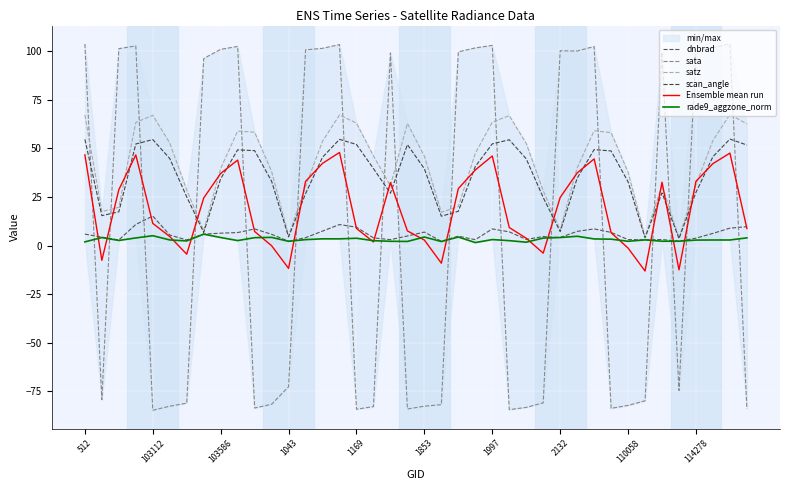

How many lines are shown in the chart?

6